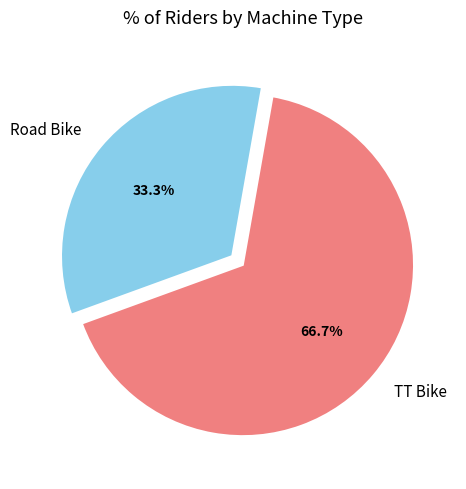

Rank the categories by value from lowest to highest.

Road Bike, TT Bike